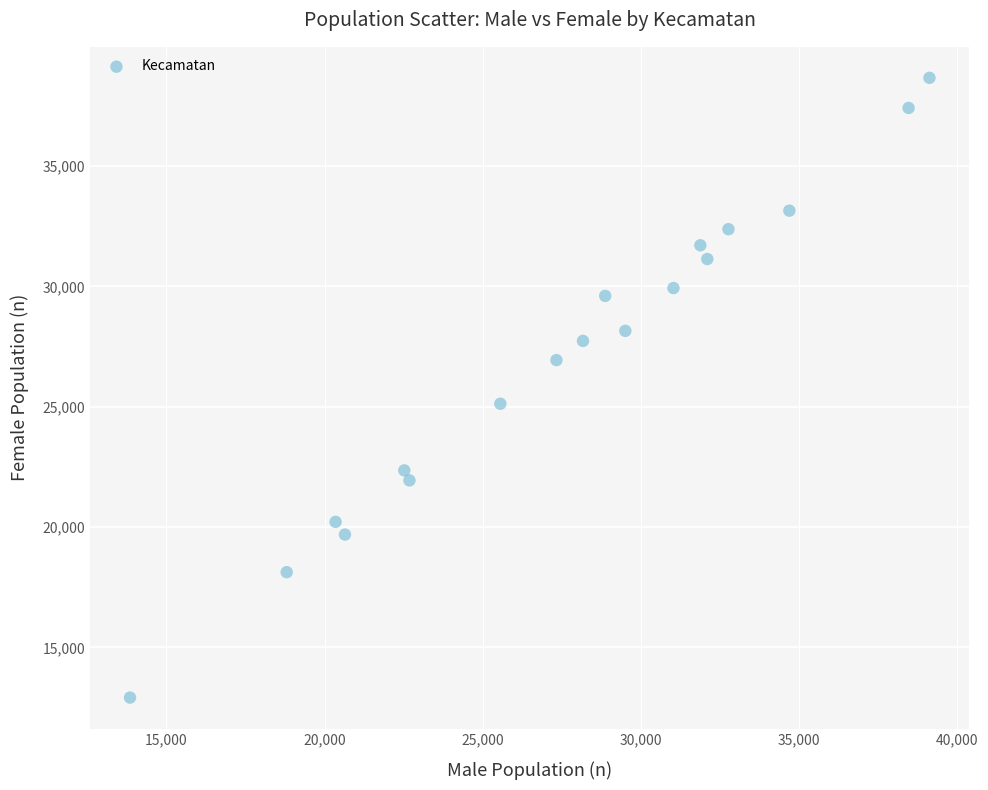

What is the range of Y values (max minus min)?

25751